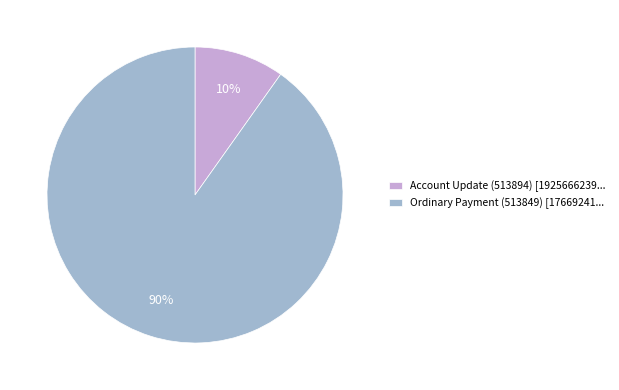

To the nearest percent, what portion does Account Update (513894) represent?

10%